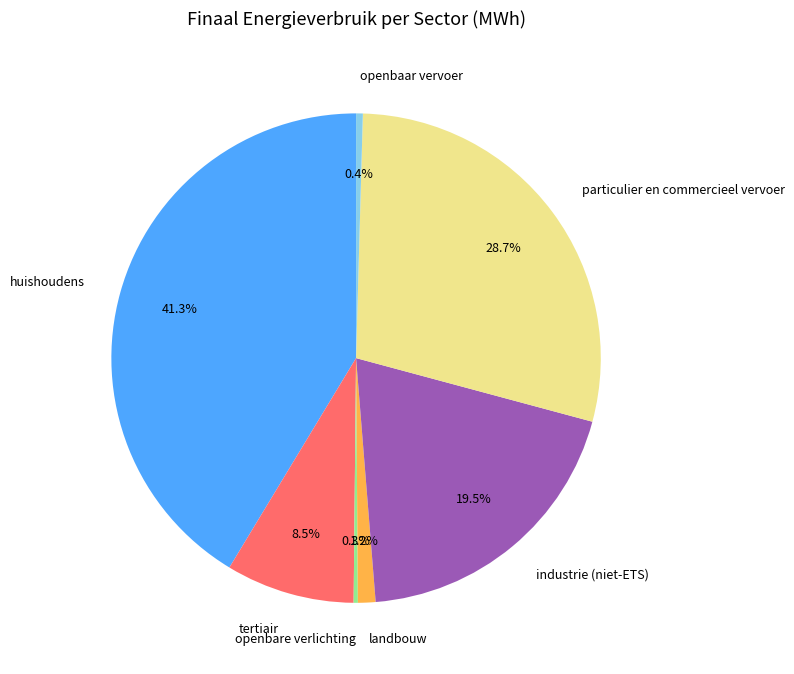

How much of the chart is everything except openbaar vervoer?

99.6%